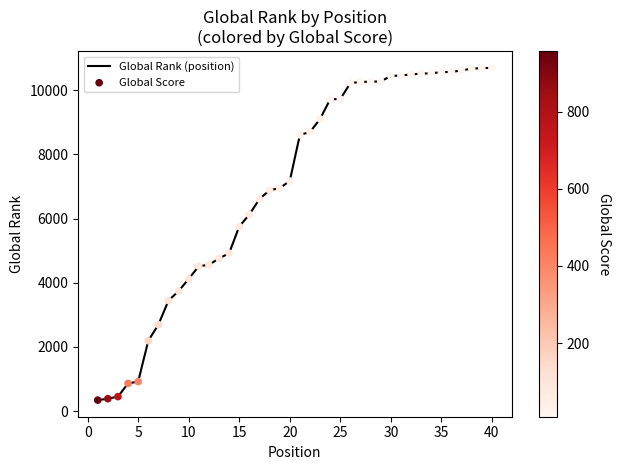

What is the maximum value shown in the chart?

10694